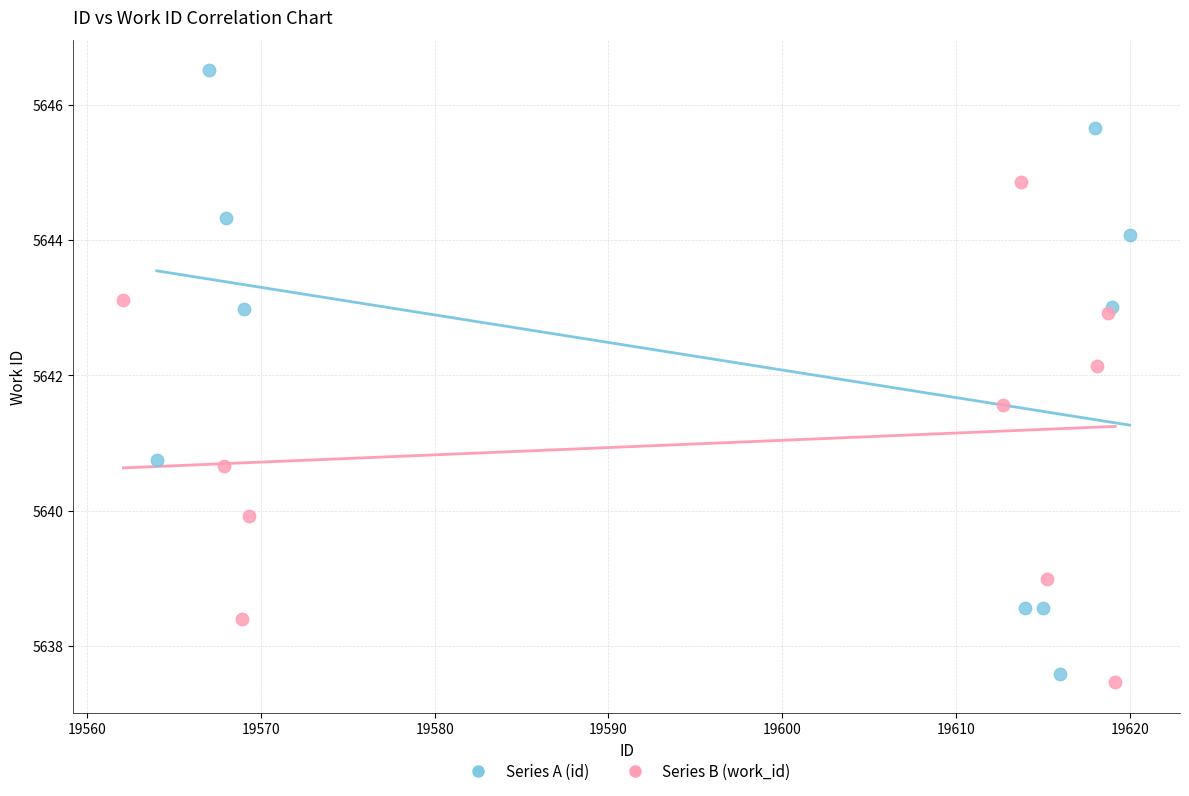

Which series has the widest spread of Y values?

Series A (id)